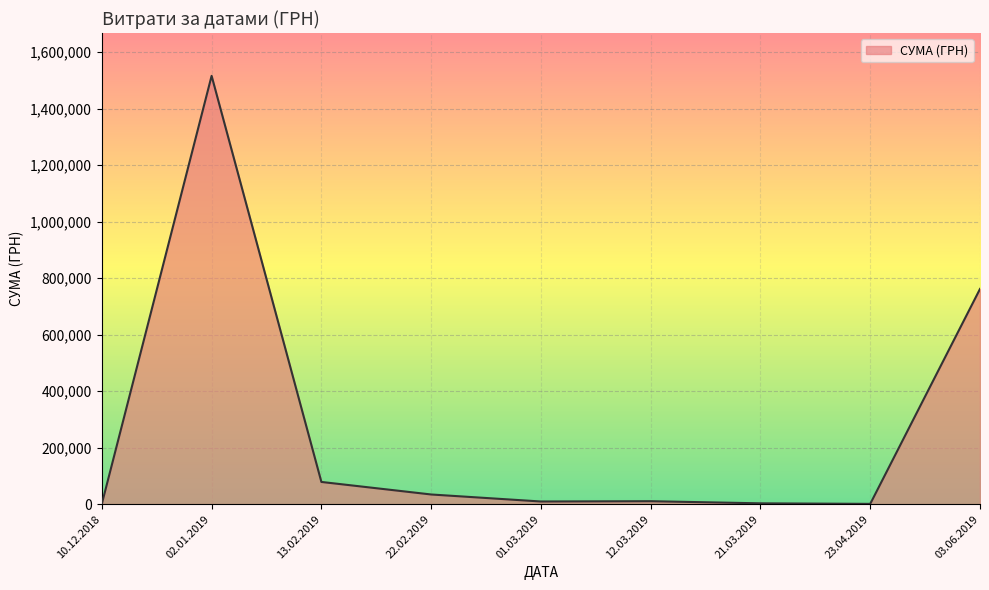

What is the sum of all values?

2414839.6